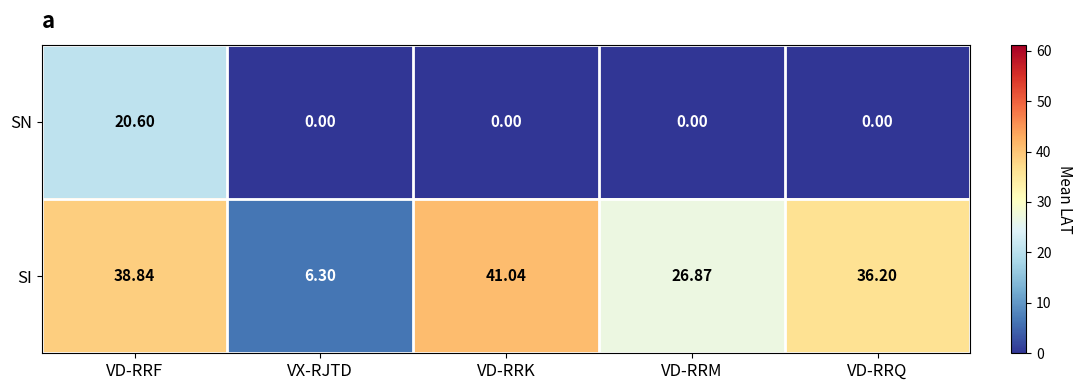

Which label corresponds to the largest value in the chart?

VD-RRK